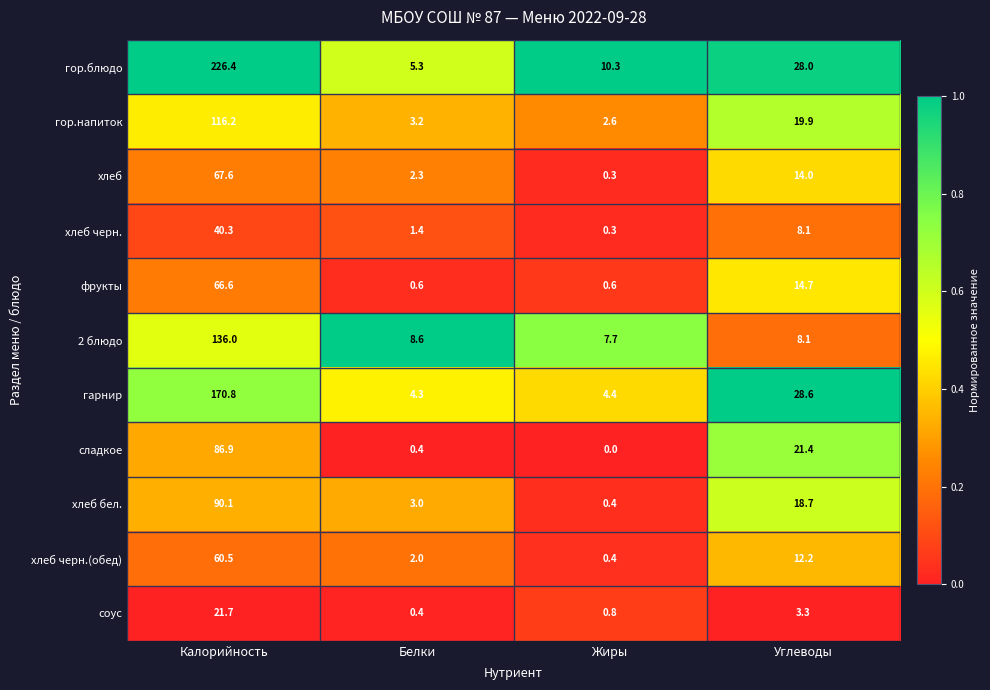

The value of сладкое at Жиры is 37.5. True or false?

False